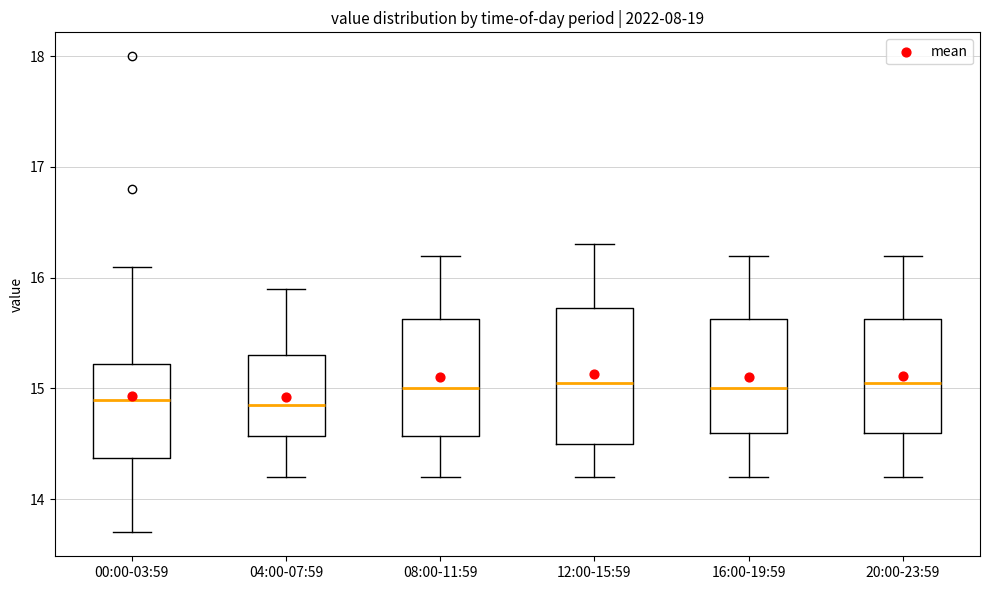

Comparing the boxes themselves (not the whiskers), which one is the tallest?

12:00-15:59